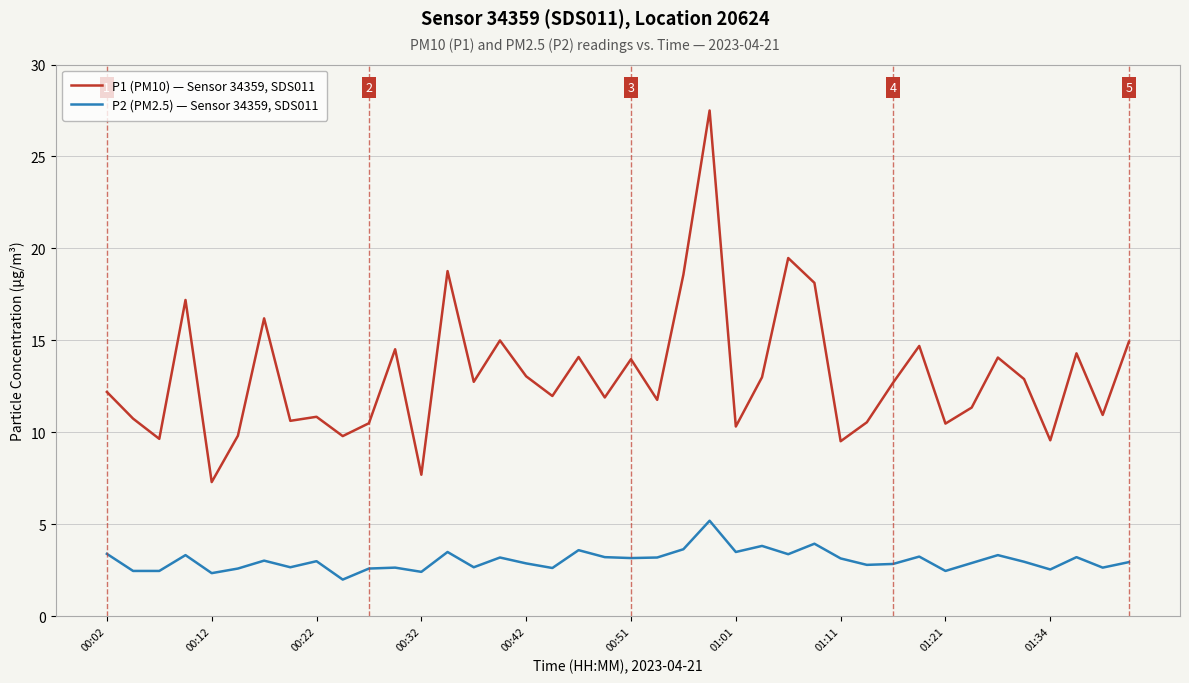

Which series has the largest range (max minus min)?

P1 (PM10) — Sensor 34359, SDS011